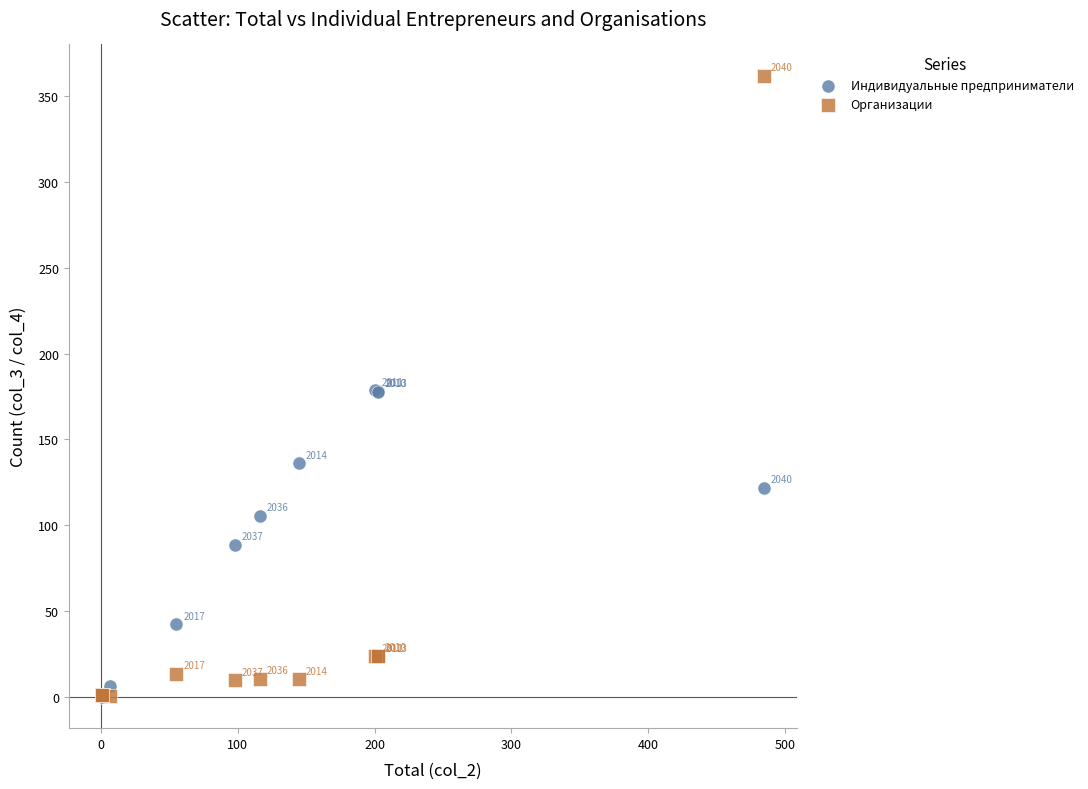

Which series contains the highest Y value?

Организации